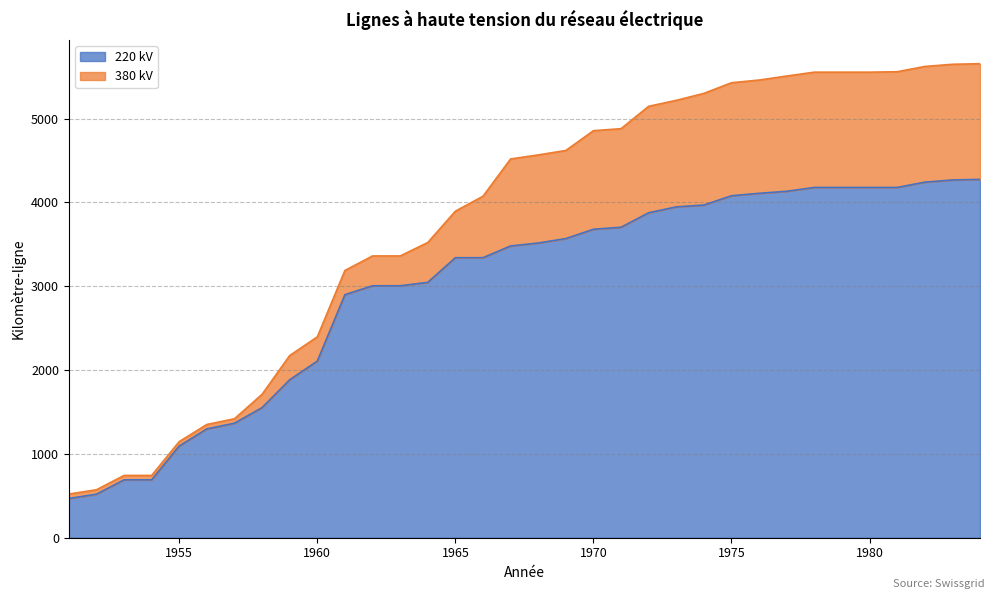

What is the difference between the values at 1951 and 1960?

1639